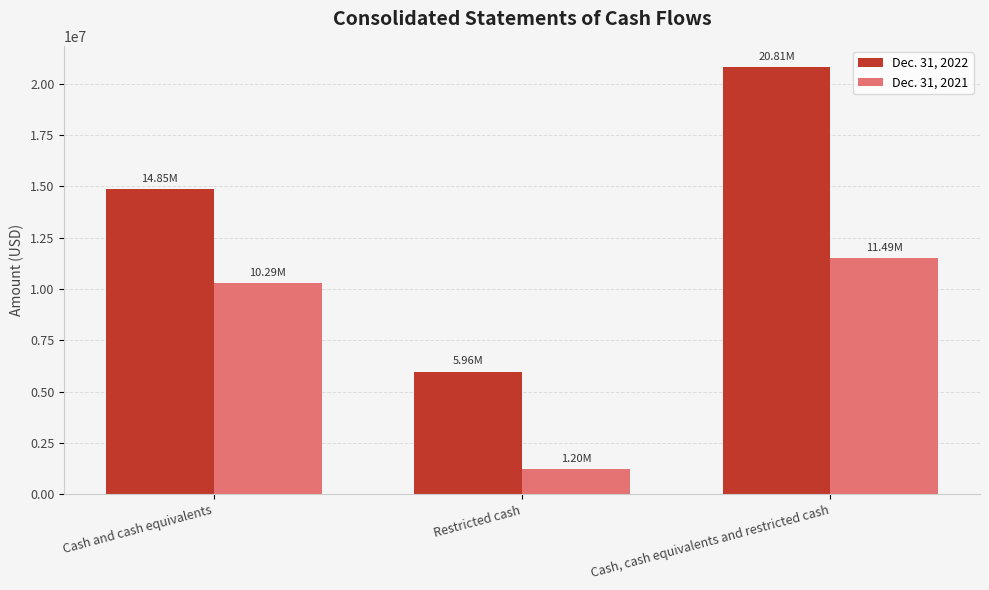

The Dec. 31, 2022 series shows 9943994 at Cash and cash equivalents. True or false?

False